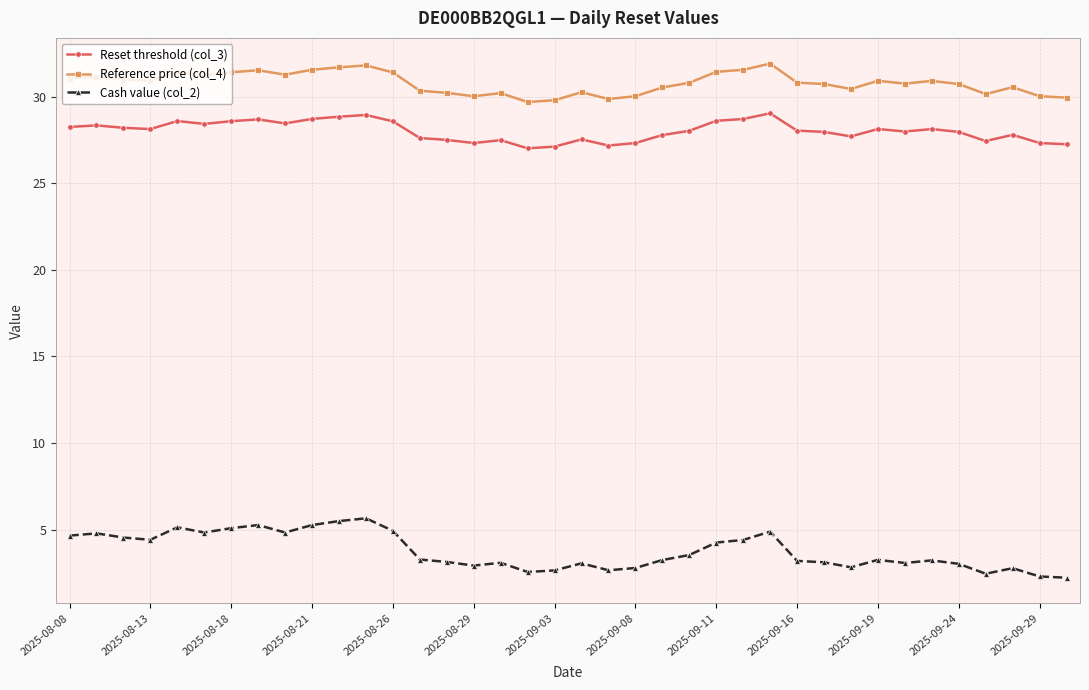

What are all the series names shown in the legend?

Reset threshold (col_3), Reference price (col_4), Cash value (col_2)